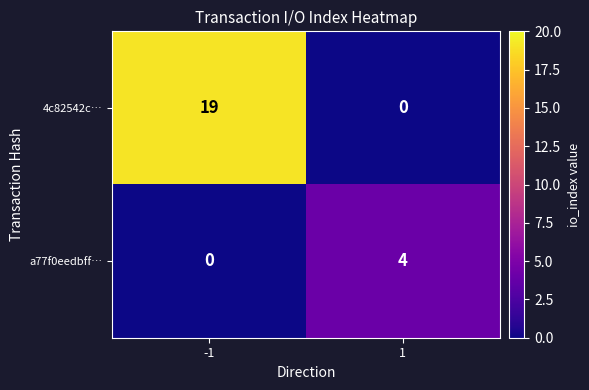

Rank the series at -1 from highest to lowest value.

4c82542c…, a77f0eedbff…